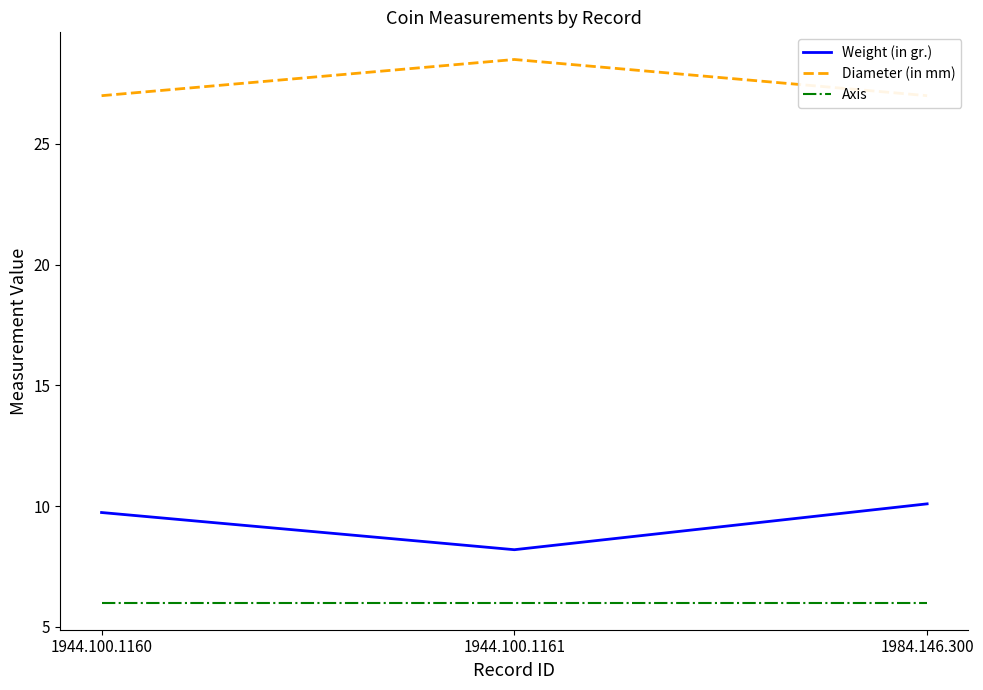

At which category is the sum across all series the highest?

1984.146.300